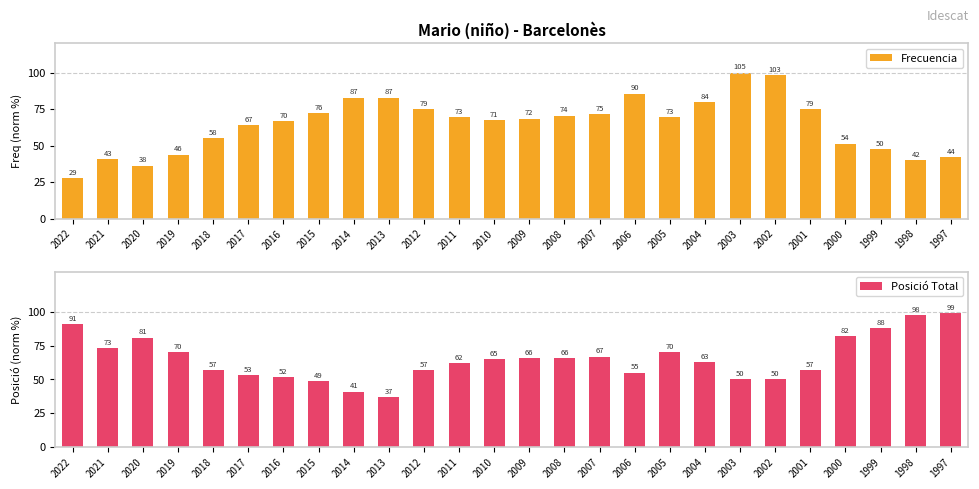

What is the average value of the Frecuencia series?

64.8